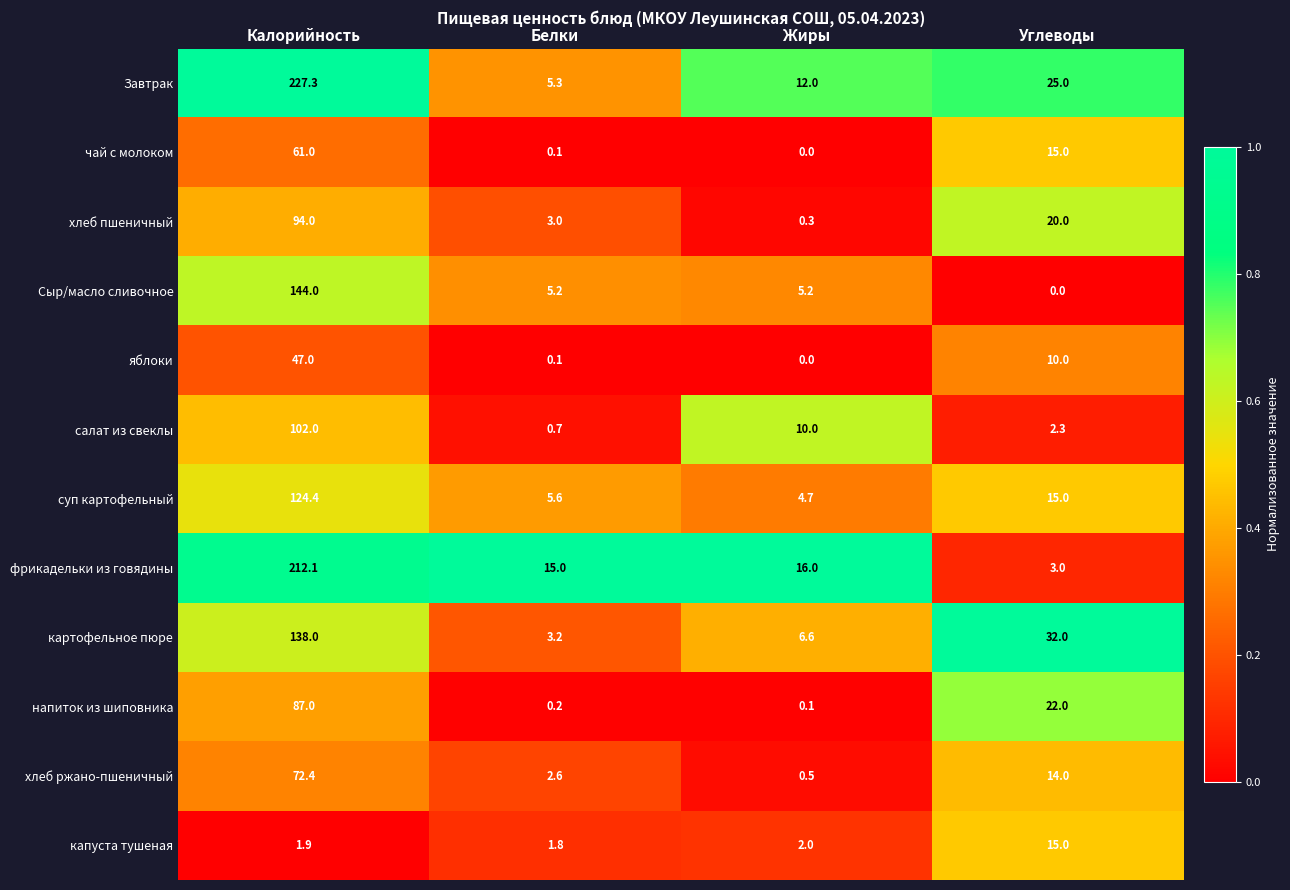

At which label is салат из свеклы closest to 51?

Жиры